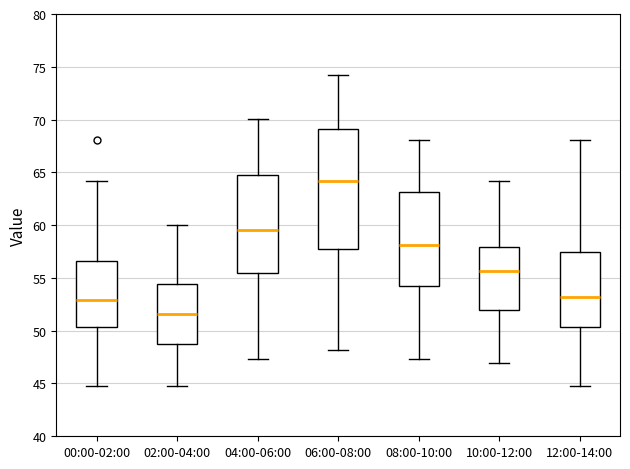

Which box is the tallest, from its lower edge to its upper edge?

06:00-08:00